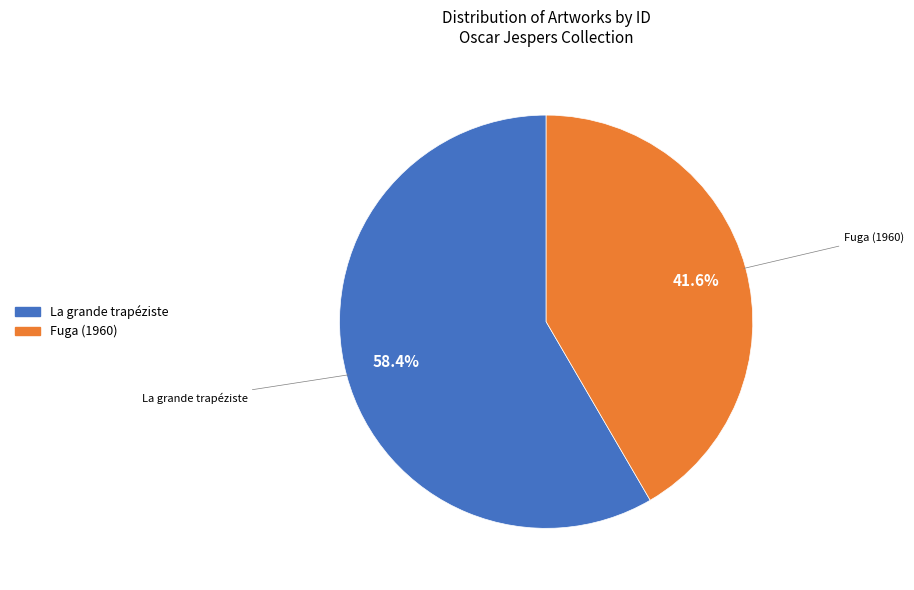

How many slices are in this pie chart?

2